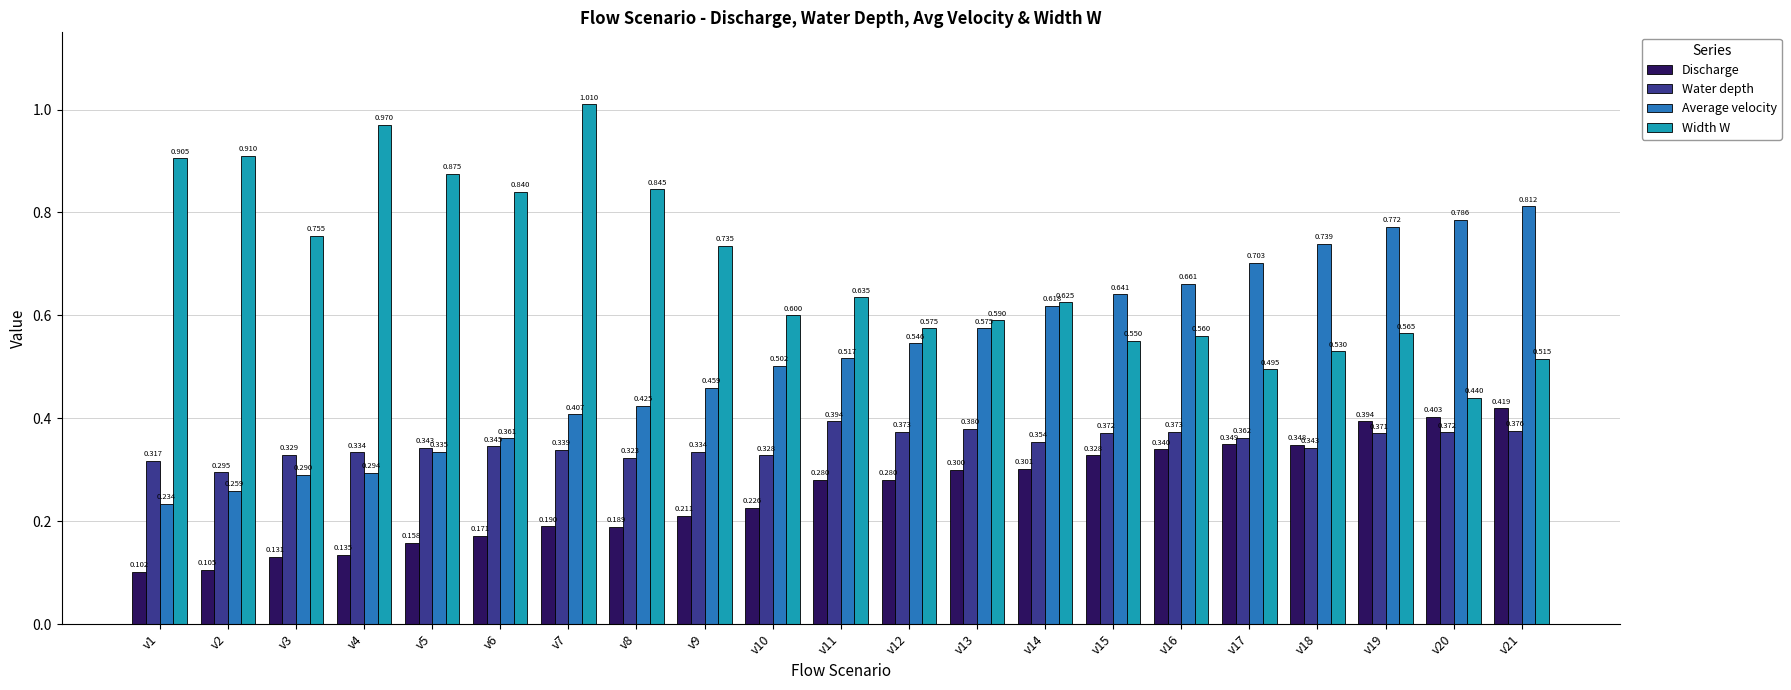

At which category is the sum across all series the highest?

v21